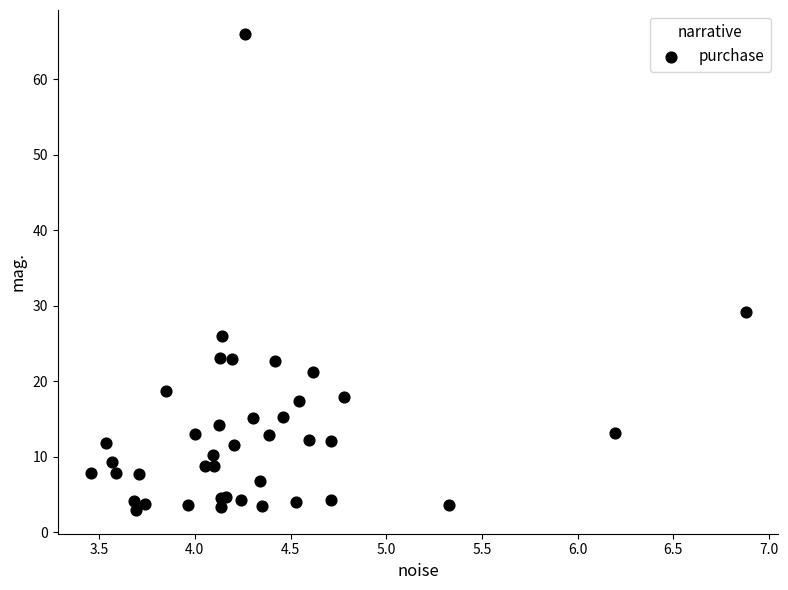

What Y value in the scatter plot is closest to 34?

29.2